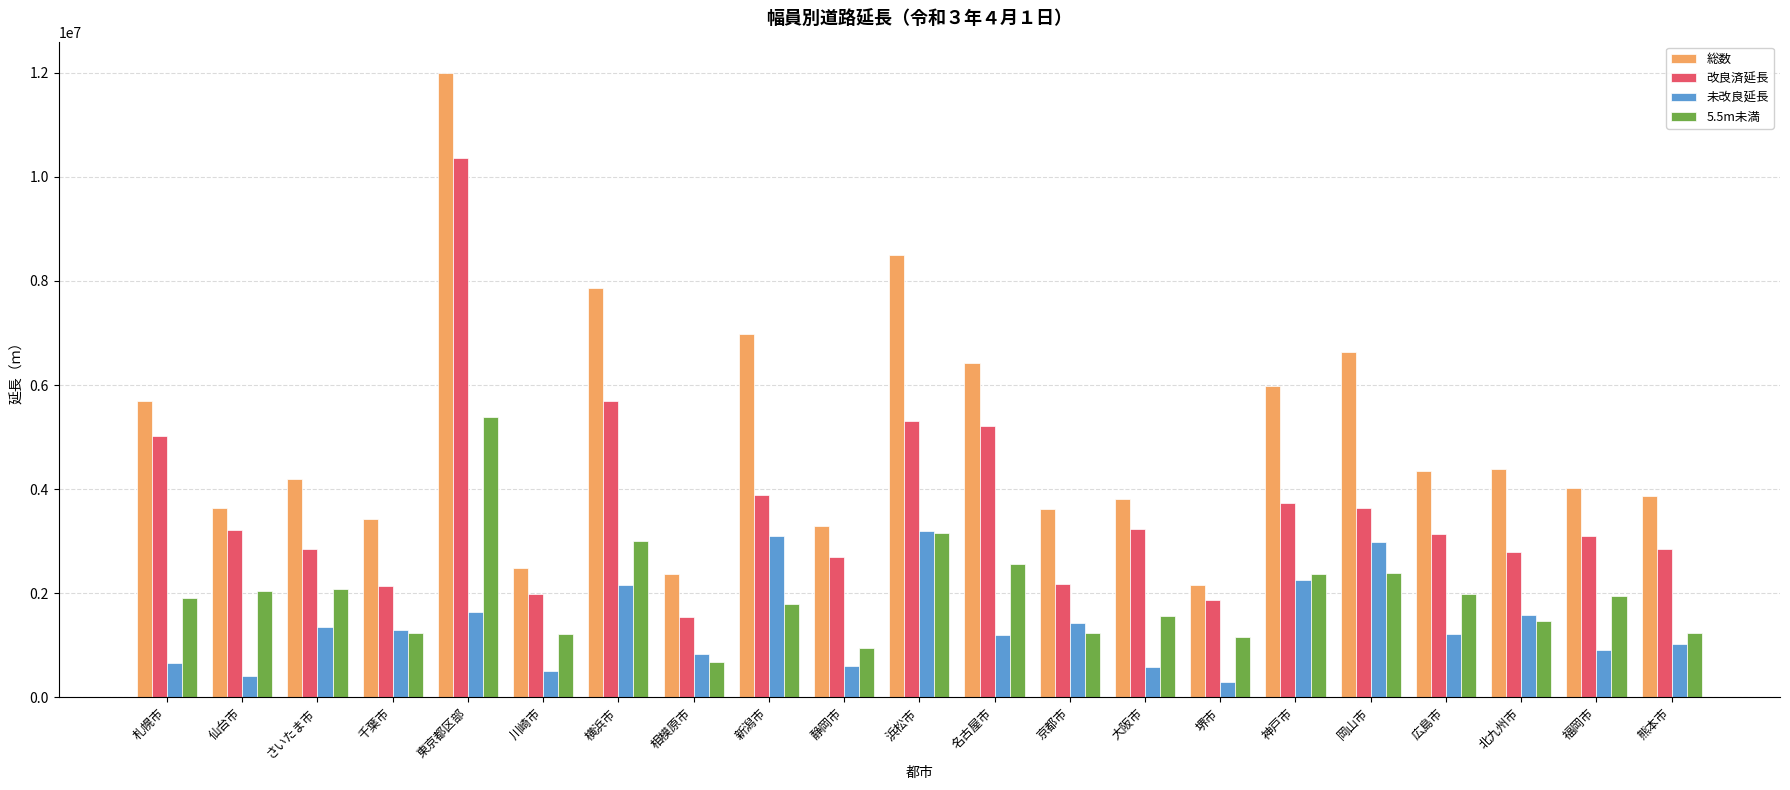

What is the total value across all series at 熊本市?

8967235